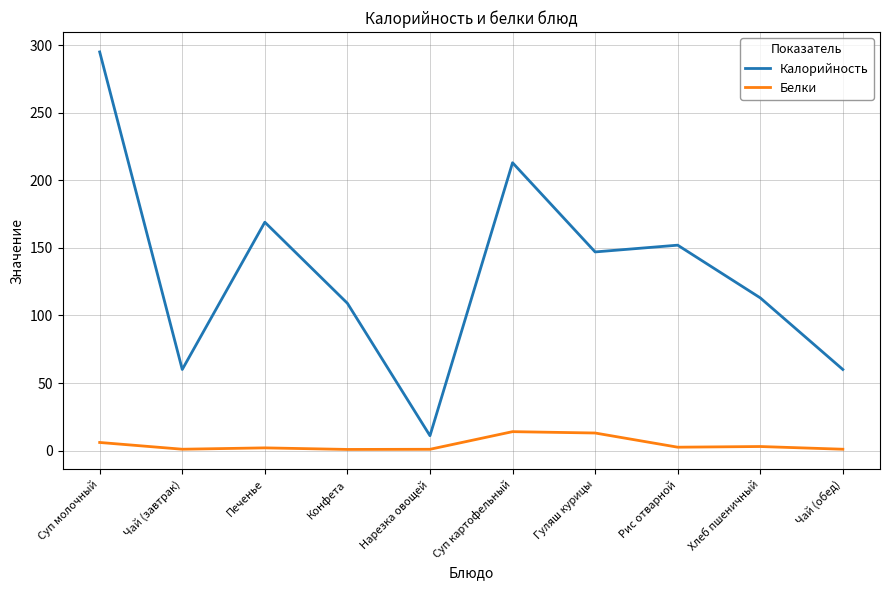

True or false: Калорийность and Белки intersect in this chart.

False